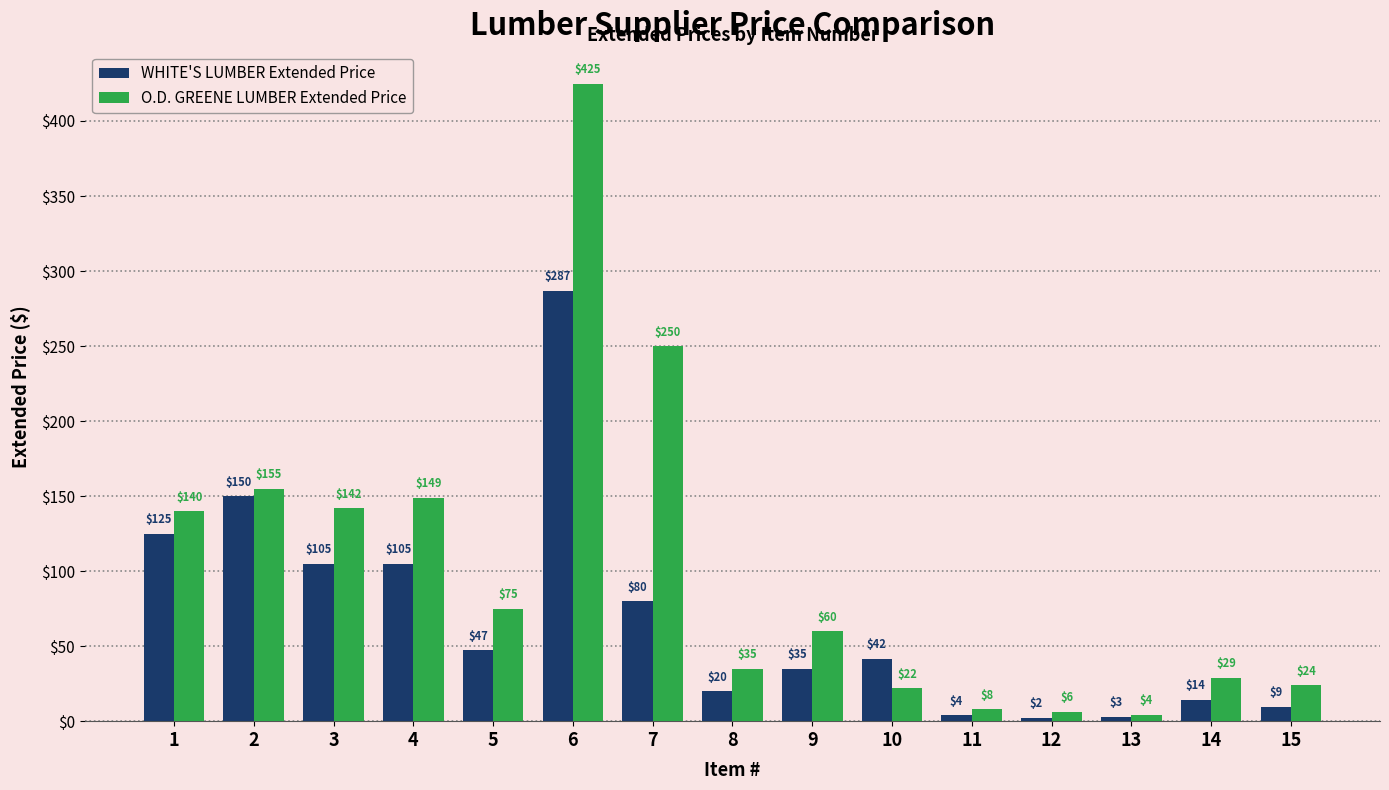

What are all the series names shown in the legend?

WHITE'S LUMBER Extended Price, O.D. GREENE LUMBER Extended Price